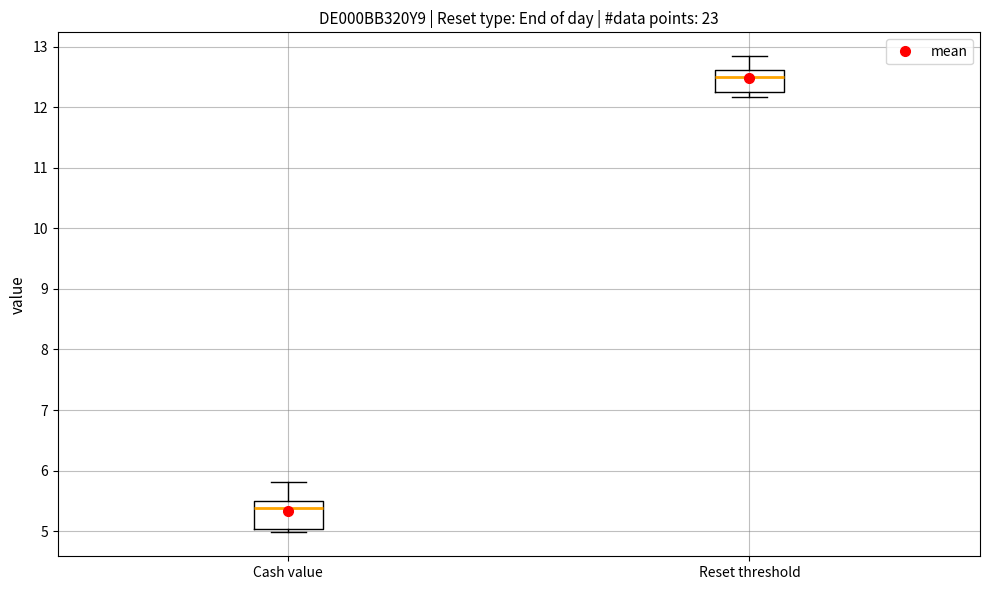

Where does the upper whisker of the box for Cash value end on the y-axis? The values are not printed on the chart, so give them approximately, as read against the axis.

5.8